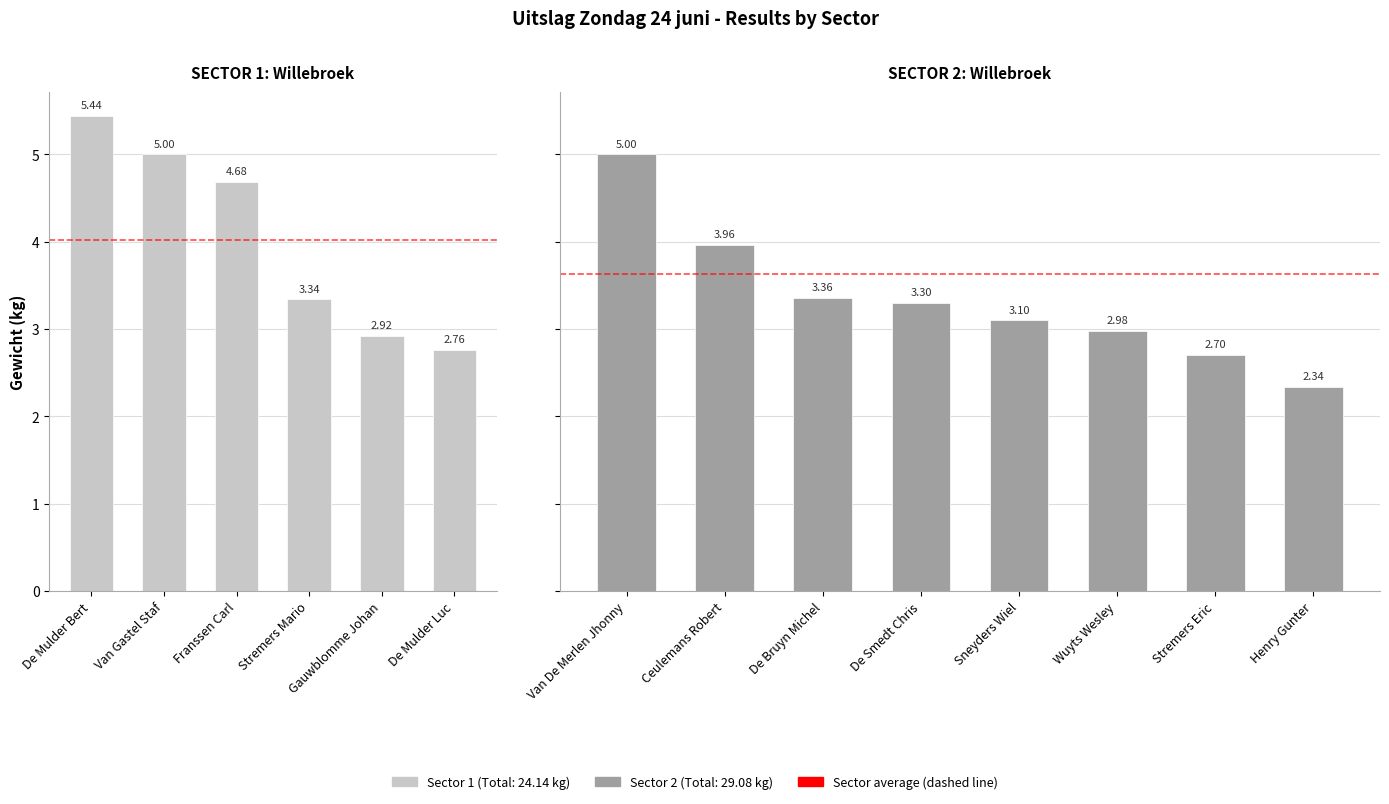

What is the minimum value shown in the chart?

2.3